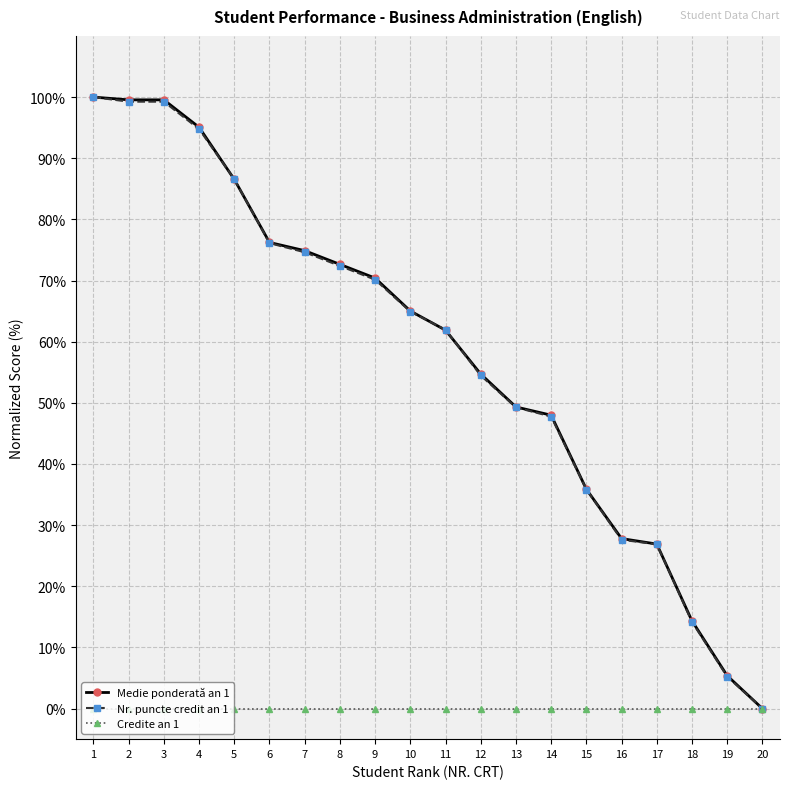

Count the number of data series in this chart.

3